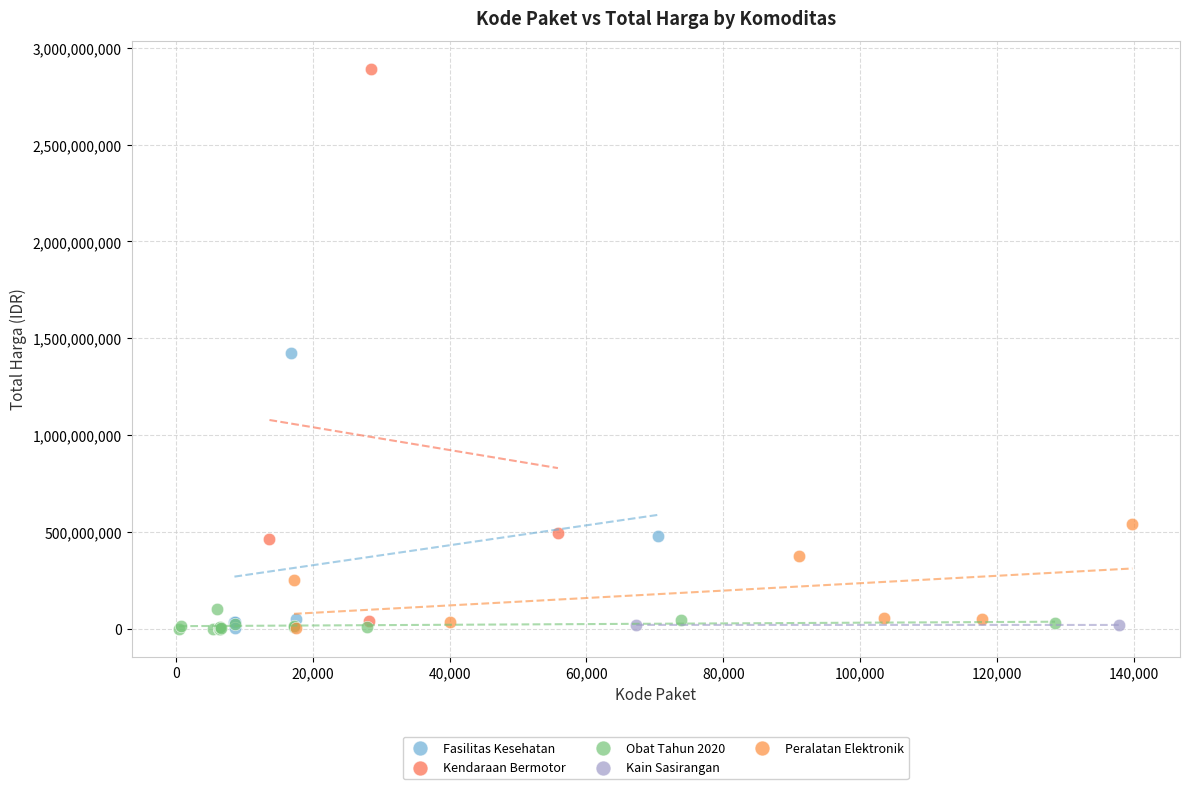

What are all the series names shown in the legend?

Fasilitas Kesehatan, Kendaraan Bermotor, Obat Tahun 2020, Kain Sasirangan, Peralatan Elektronik